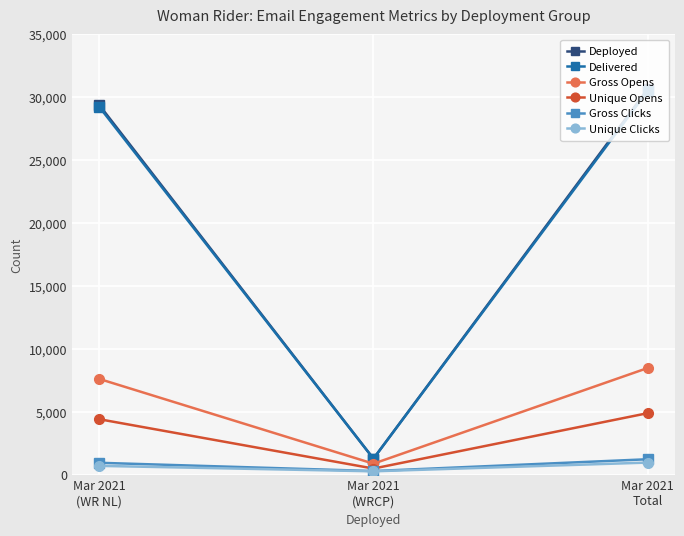

What is the maximum value for Gross Opens?

8467